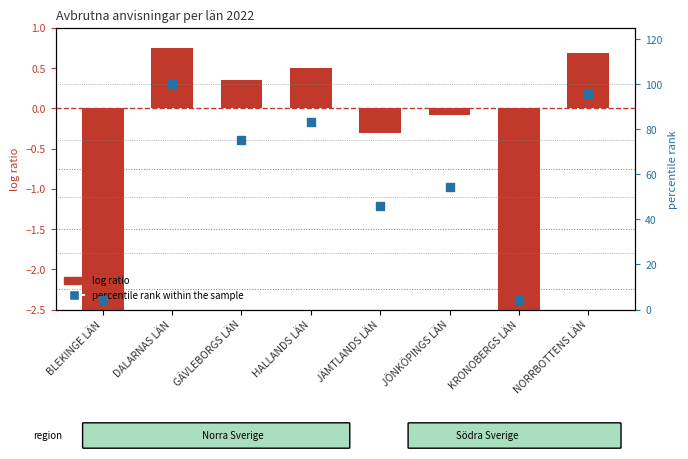

Which series has the largest Y range (max minus min)?

percentile rank within the sample